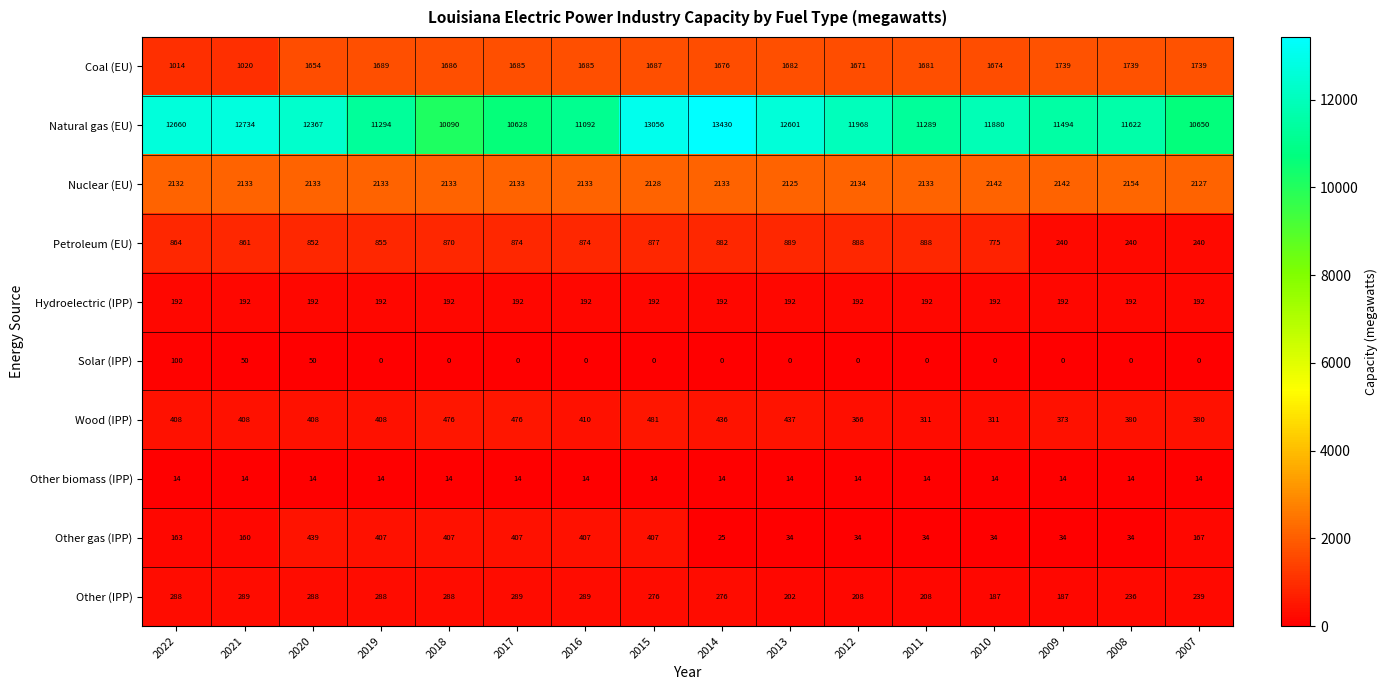

How many categories are shown in the chart?

16